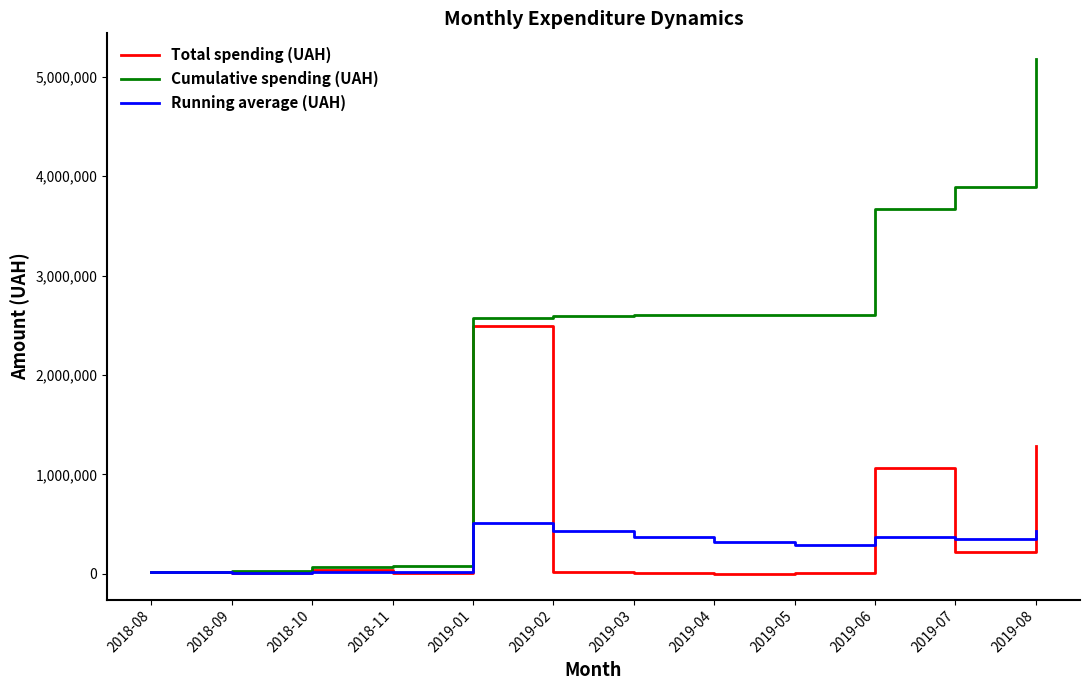

Is this an area chart (filled region under the line)?

No